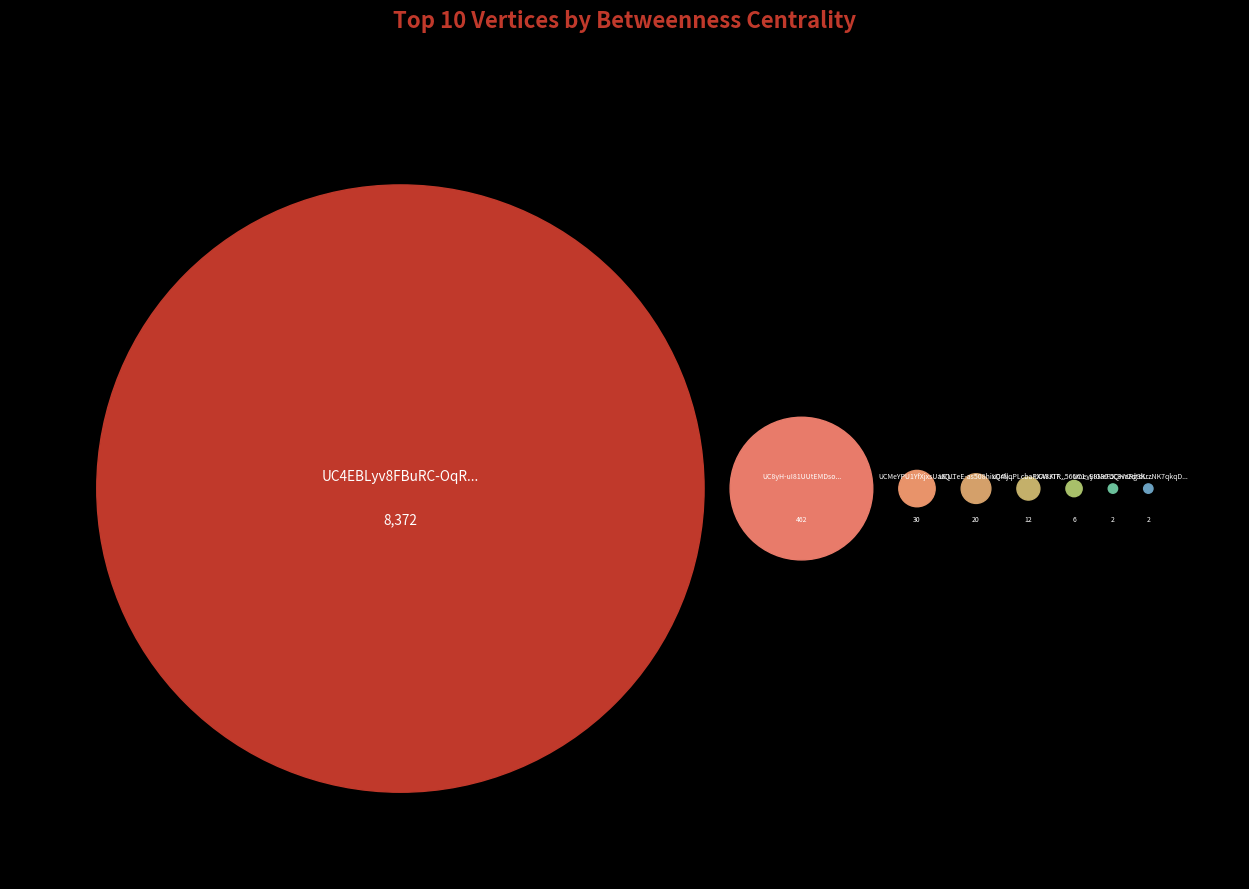

Rank the categories by value from highest to lowest.

UC4EBLyv8FBuRC-OqRCBI1Ag, UC8yH-uI81UUtEMDsowQyx1g, UCMeYPU1YfXjxsUa6QXWsfjg, UCUTeE-as508hixQrNVHO7vQ, UC4ljqPLcbaPXA8KI73vPLhg, UCWJTR_566mevyIG30OveSBQ, UC1_E8NeF5QHY2dtdLRBCCLA, UC3vaRg3KrzNK7qkqDxIPchw